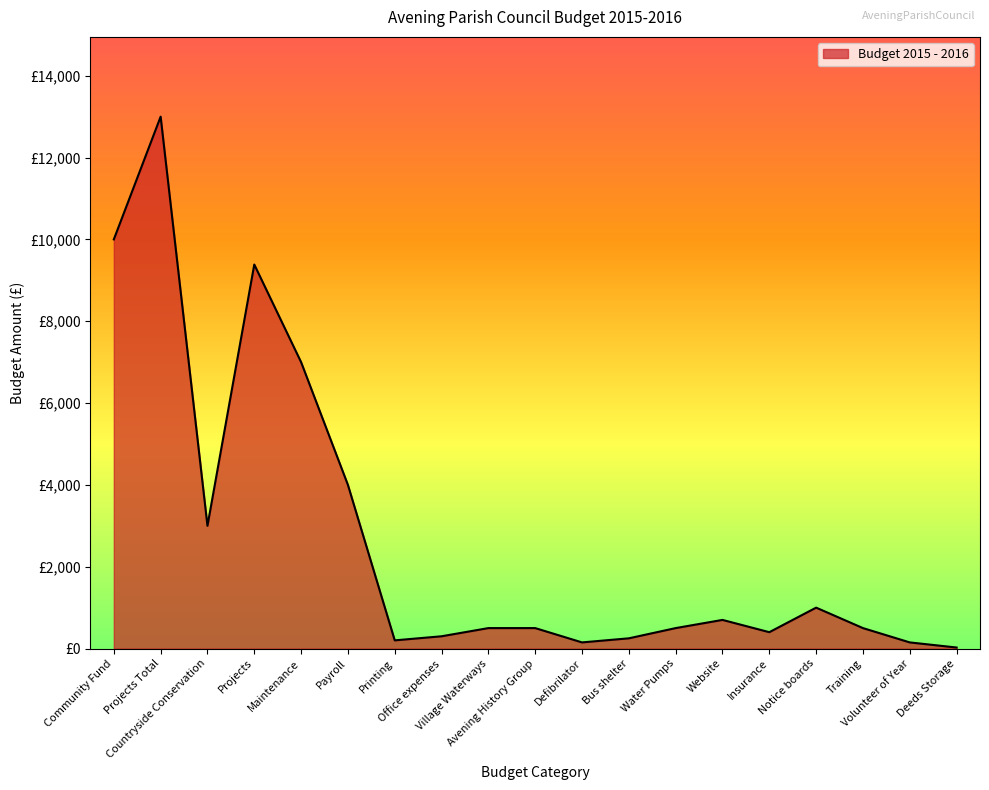

What is the difference between the maximum and minimum values?

12975